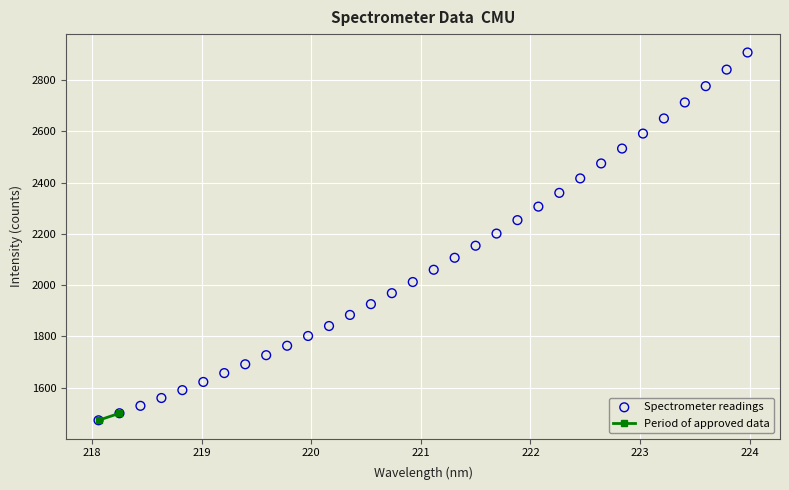

What is the range of X values (max minus min)?

5.9